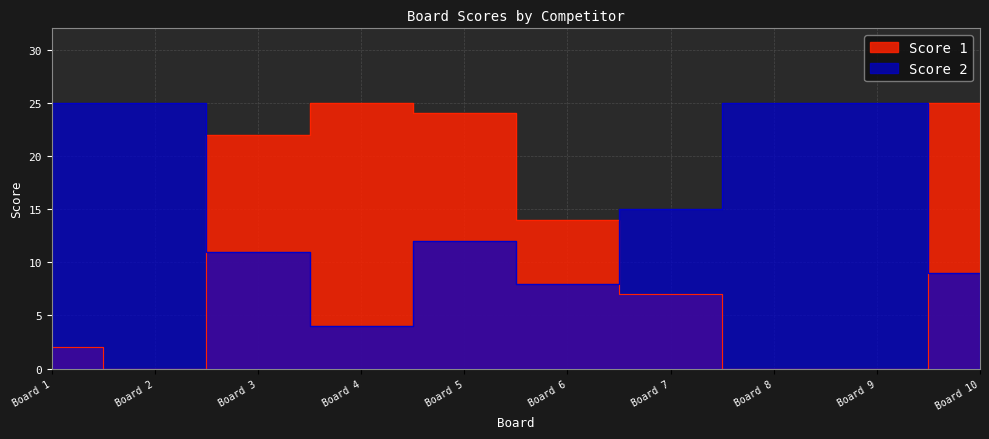

The Score 1 series shows 7 at Board 7. True or false?

True